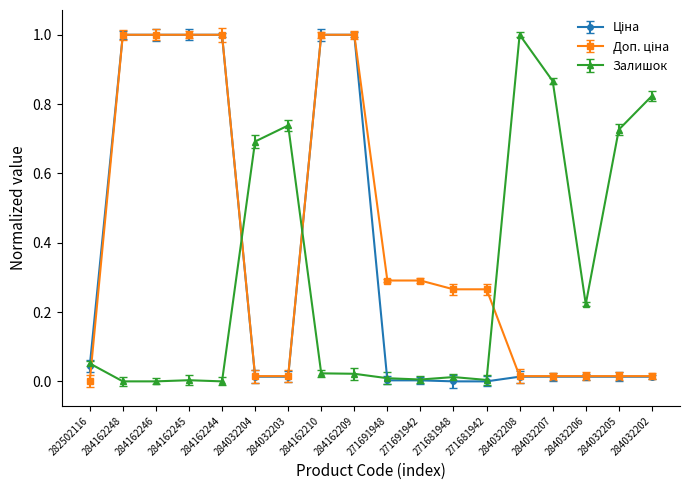

Between 271691942 and 284032207, which series saw the biggest shift?

Залишок